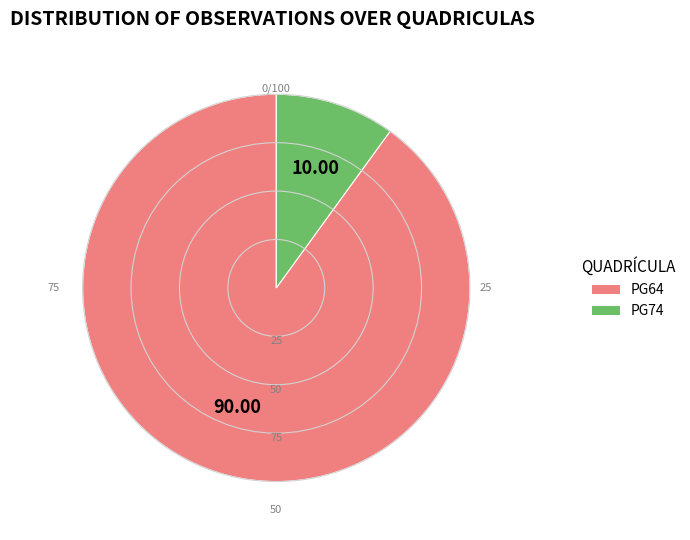

Rank the categories by value from lowest to highest.

PG74, PG64